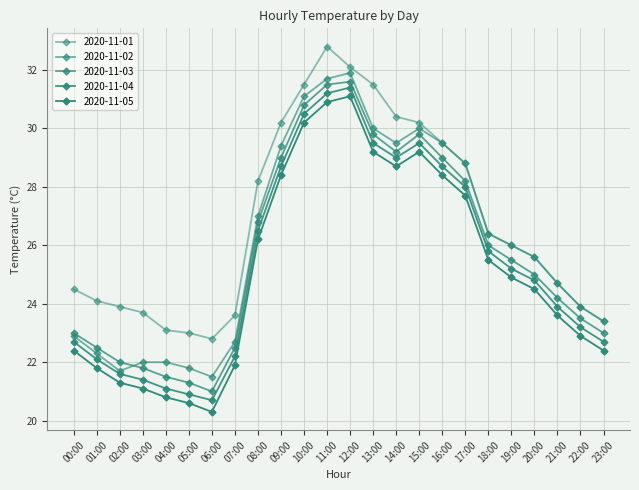

Between 17:00 and 00:00, which is larger?

17:00